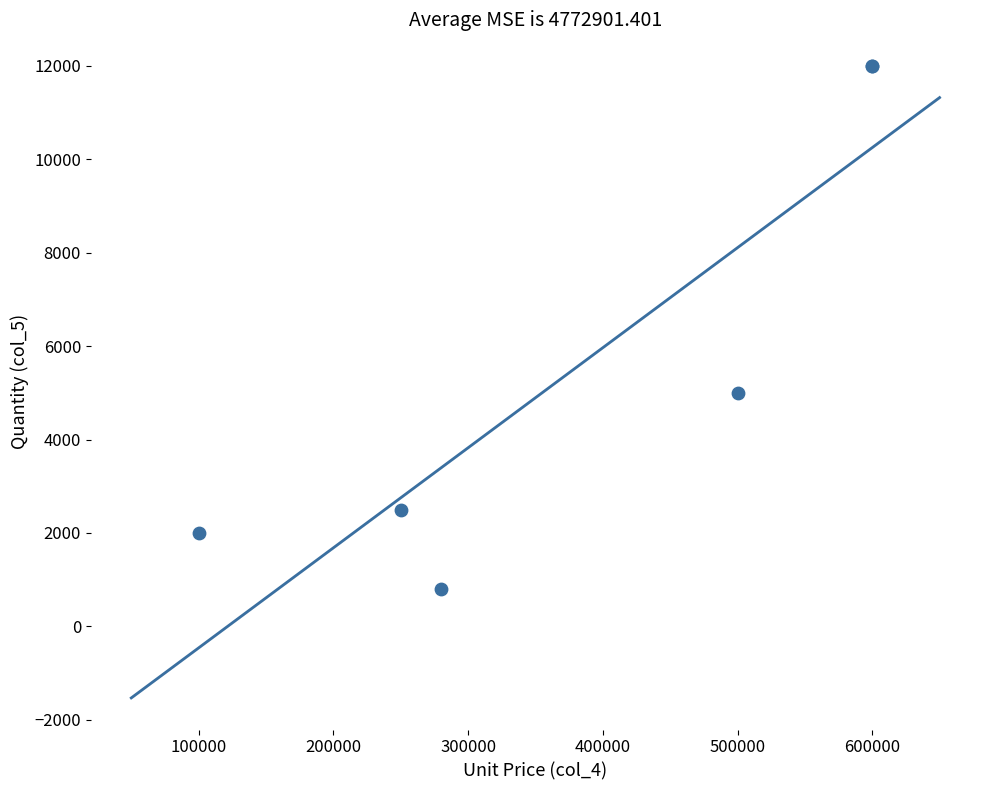

What Y value in the scatter plot is closest to 6400?

5000